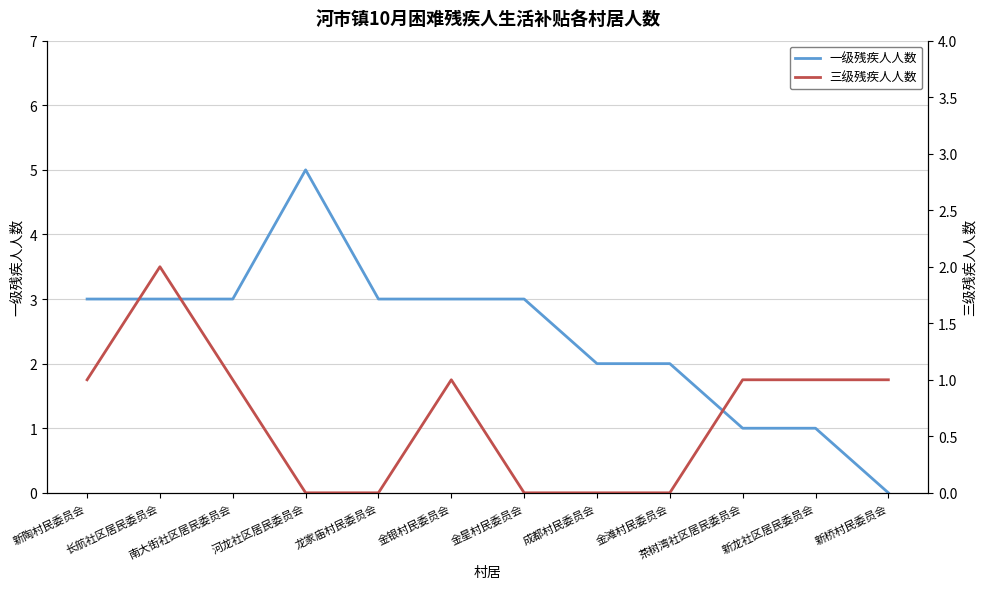

In 三级残疾人人数, how many points are higher than both neighbors (excluding endpoints)?

2